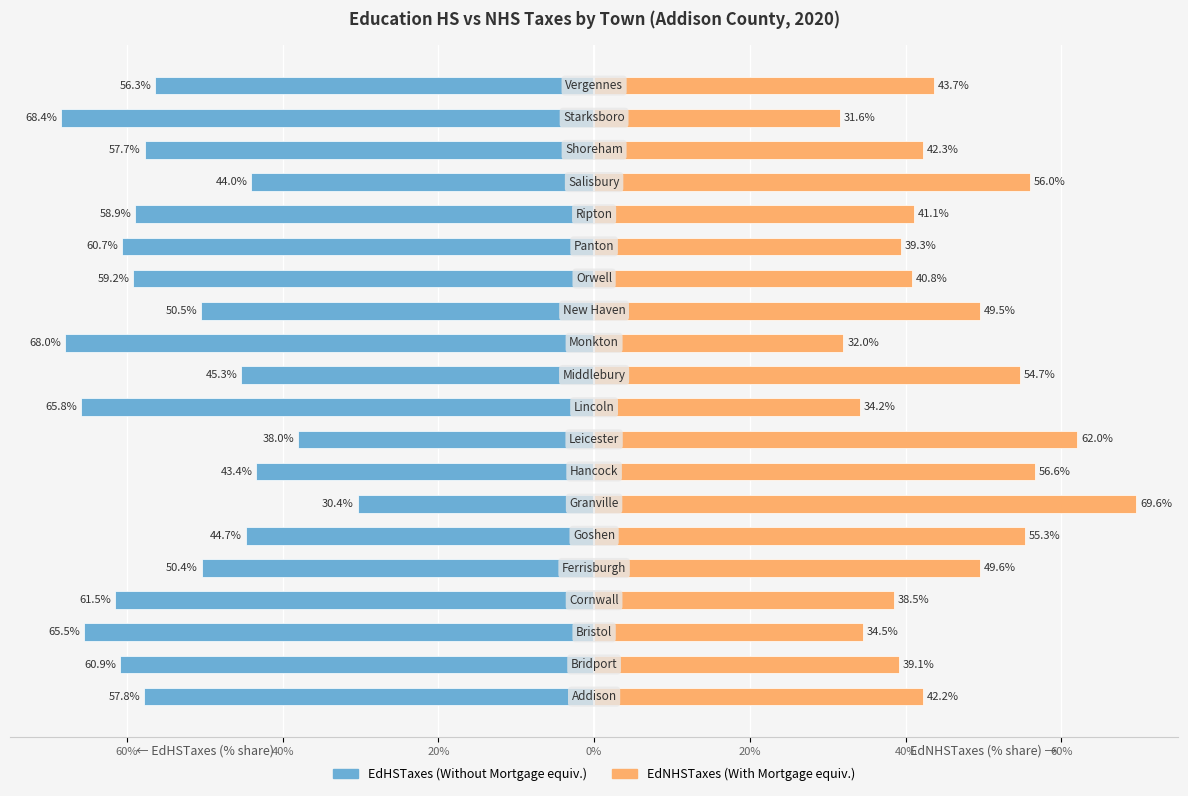

Count the number of data series in this chart.

2